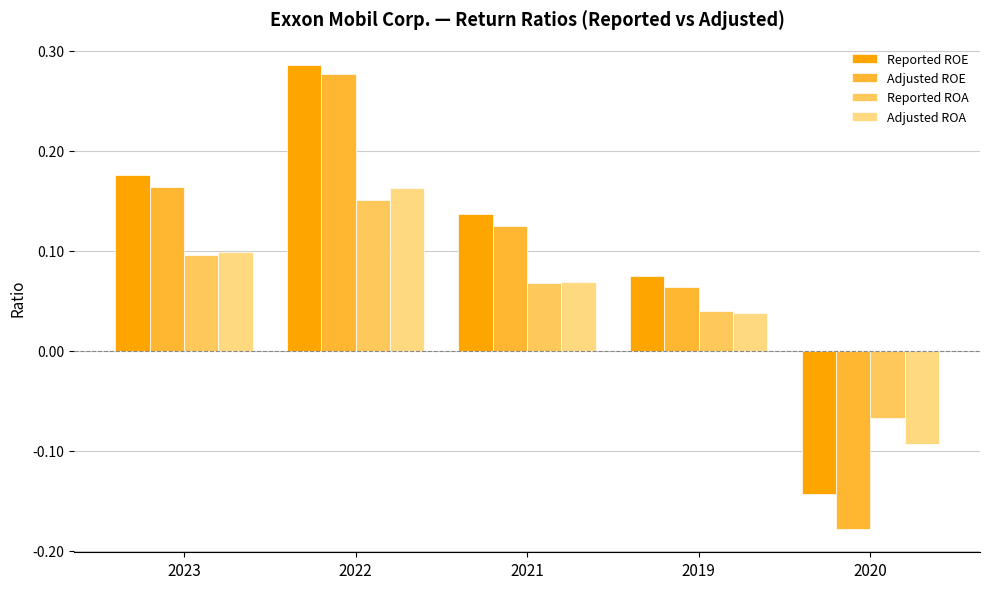

Which series has the largest range (max minus min)?

Adjusted ROE